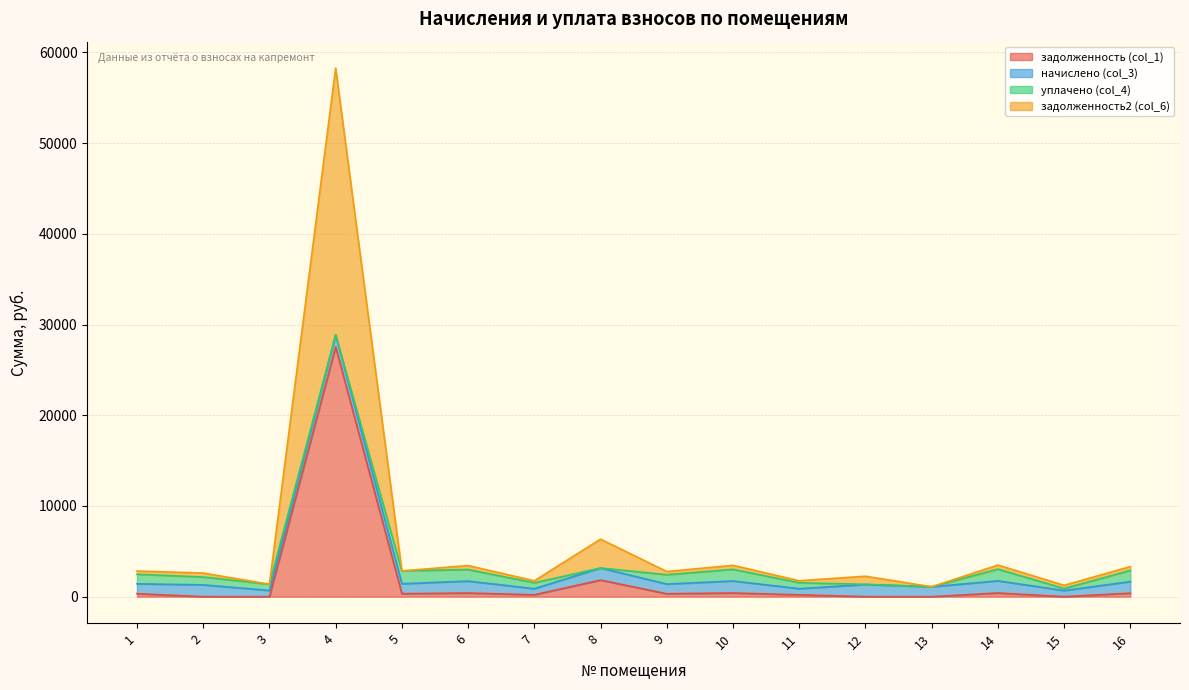

Where does the задолженность2 (col_6) series first go above 1413?

1